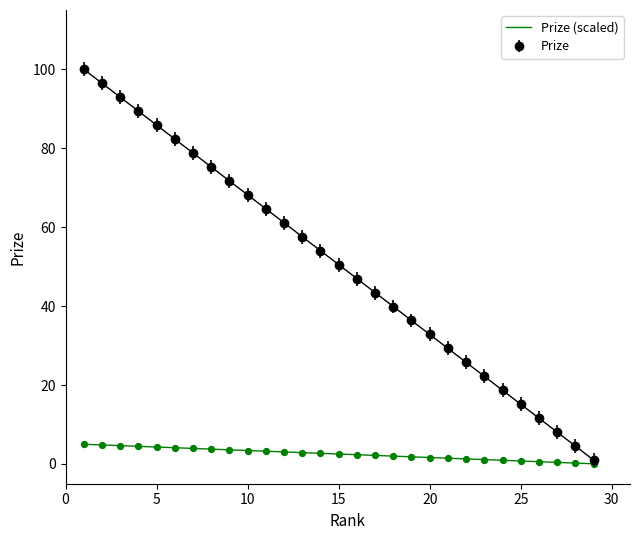

What is the highest value of the Prize series?

100.0